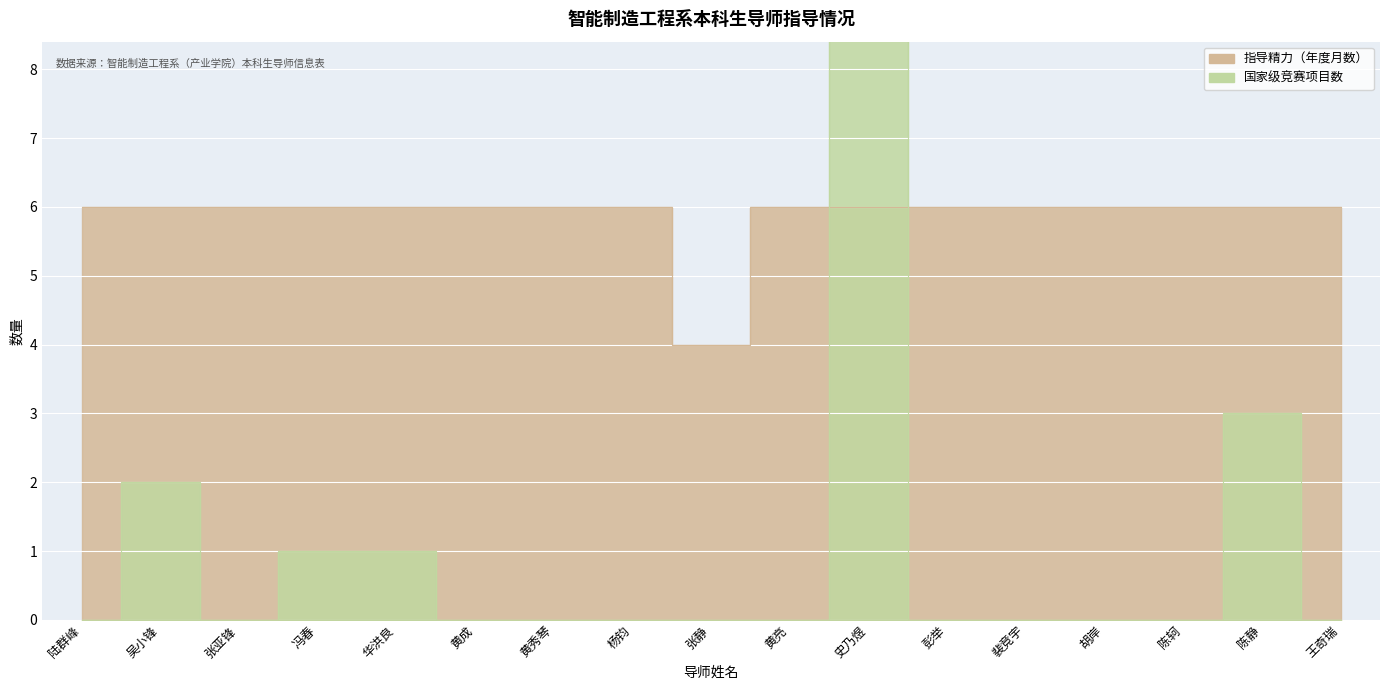

True or false: 指导精力（年度月数） has a value of 6 at 黄秀琴.

True